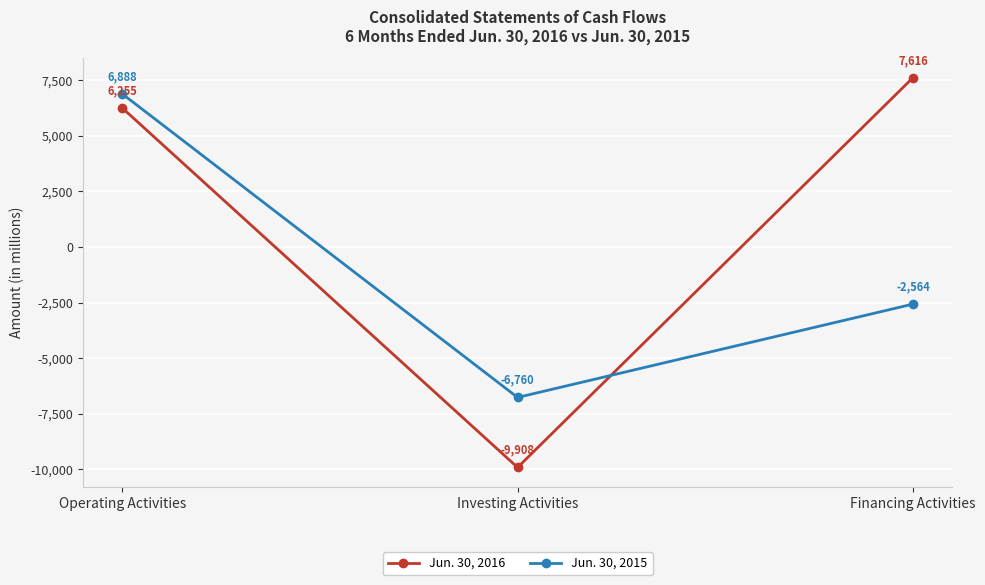

The value of Jun. 30, 2016 at Financing Activities is 7616. True or false?

True